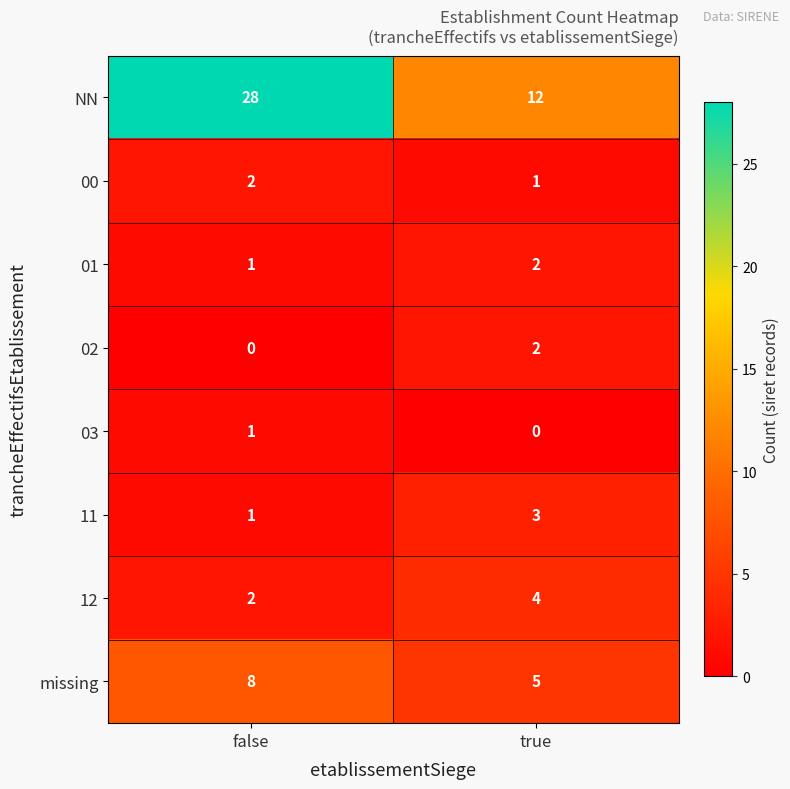

Is it true that 12 equals 3 at false?

False